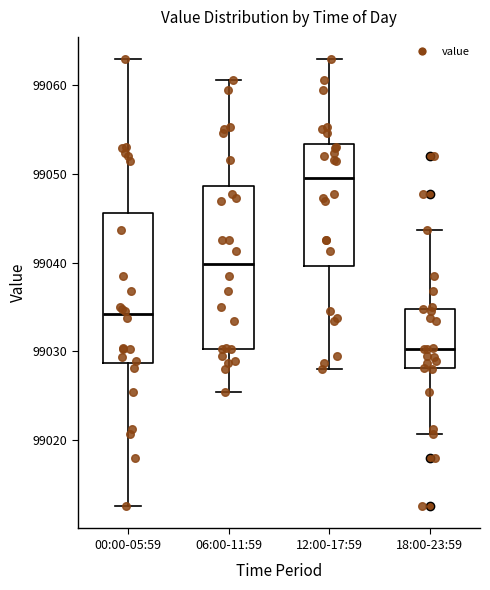

Where does the median line of the box for 12:00-17:59 sit on the y-axis? The values are not printed on the chart, so give them approximately, as read against the axis.

99050